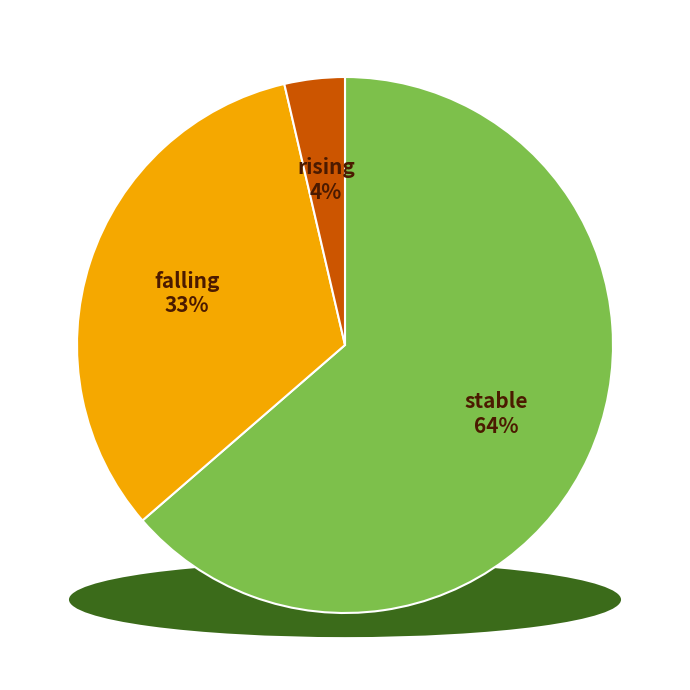

What is the change in value from falling to rising?

-16